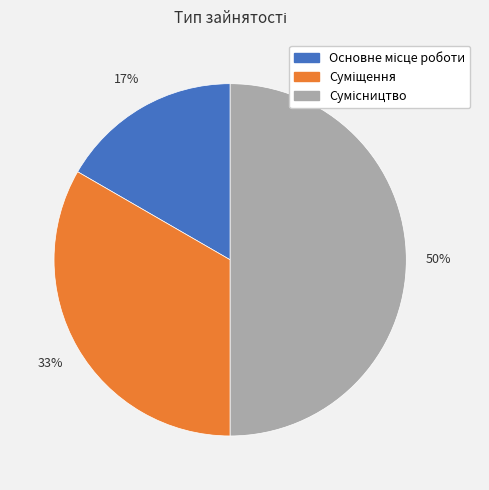

How many segments does this pie chart have?

3